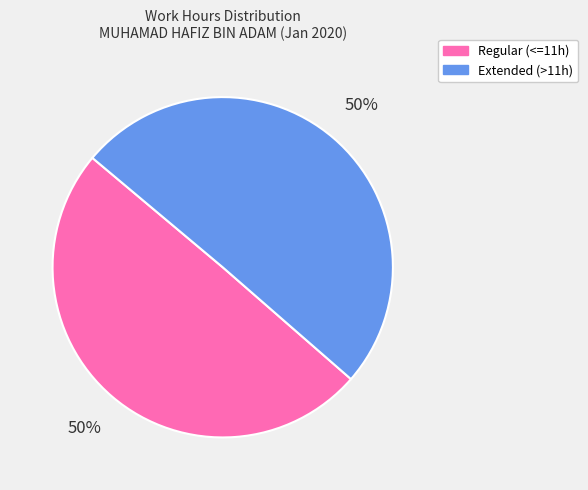

Approximately how many times larger is the value at Extended (>11h) compared to Regular (<=11h)?

1.0